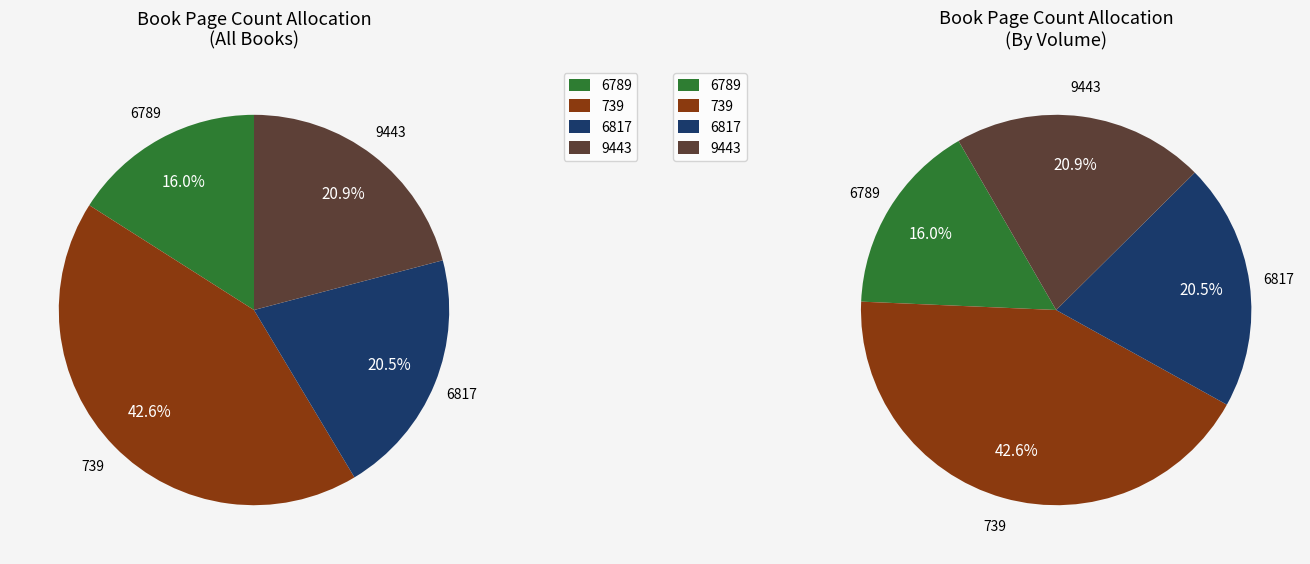

What is the smallest slice in the pie chart?

6789